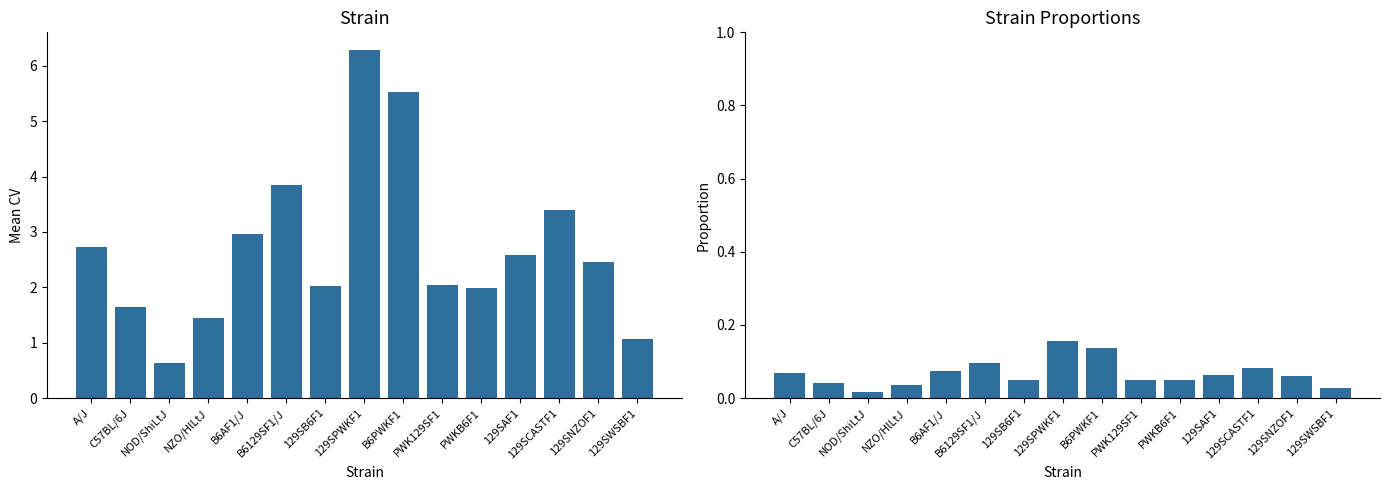

Rank the series by their maximum value, from highest to lowest.

mean, proportion